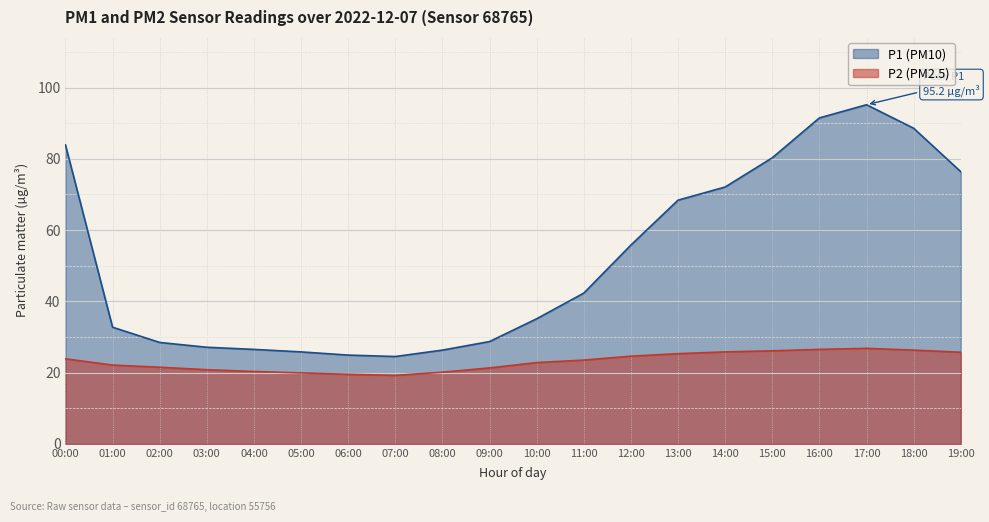

What is the value of the P2 point at the 7th from the left?

19.5